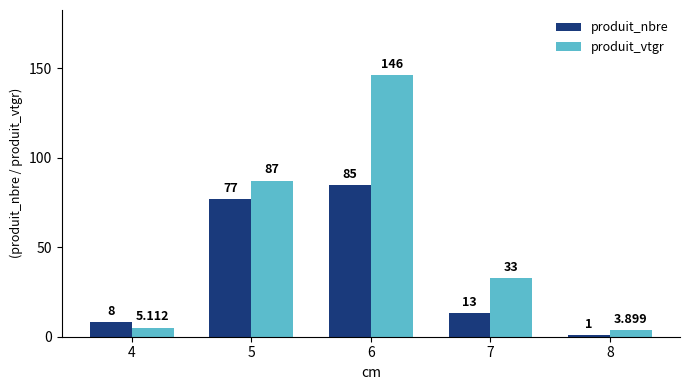

At which label does produit_nbre reach its peak?

6